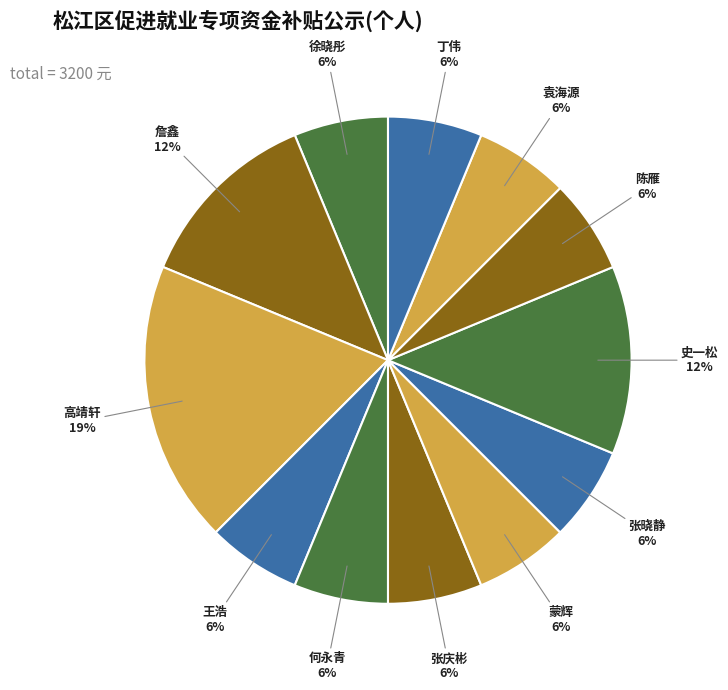

Is it true that 何永青 is 15% of the pie?

False